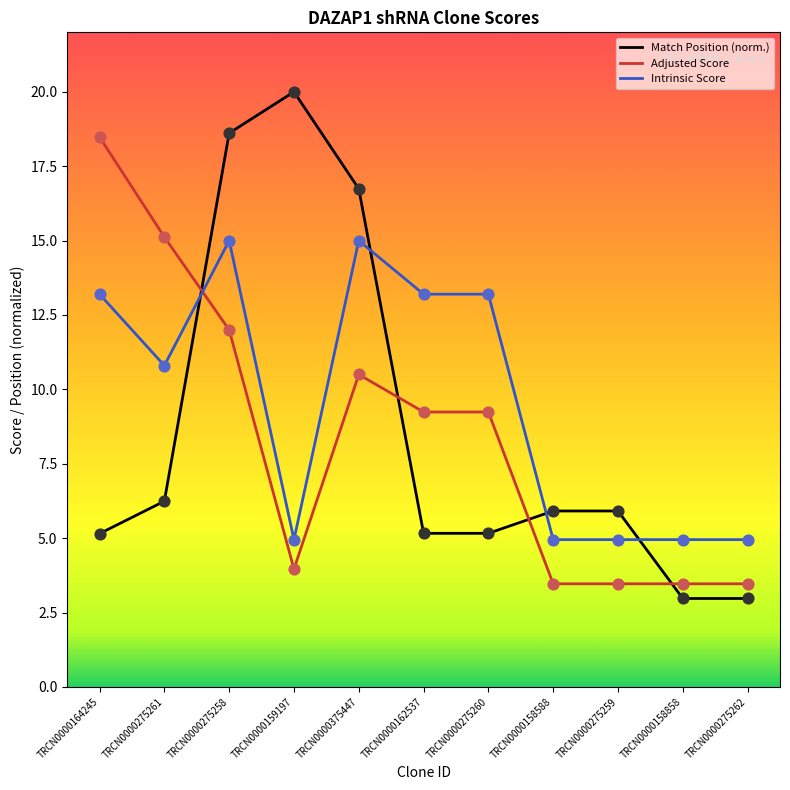

Which series reaches the minimum Y coordinate?

Match Position